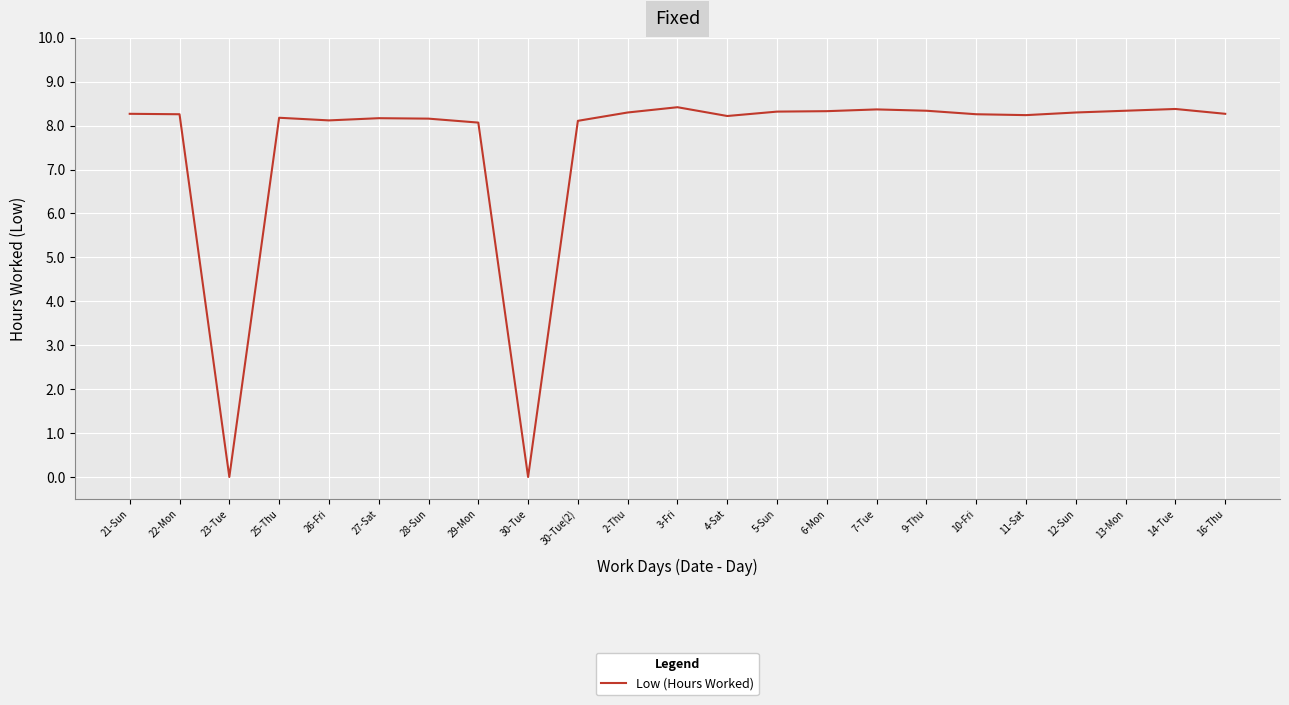

How many lines are shown in the chart?

1